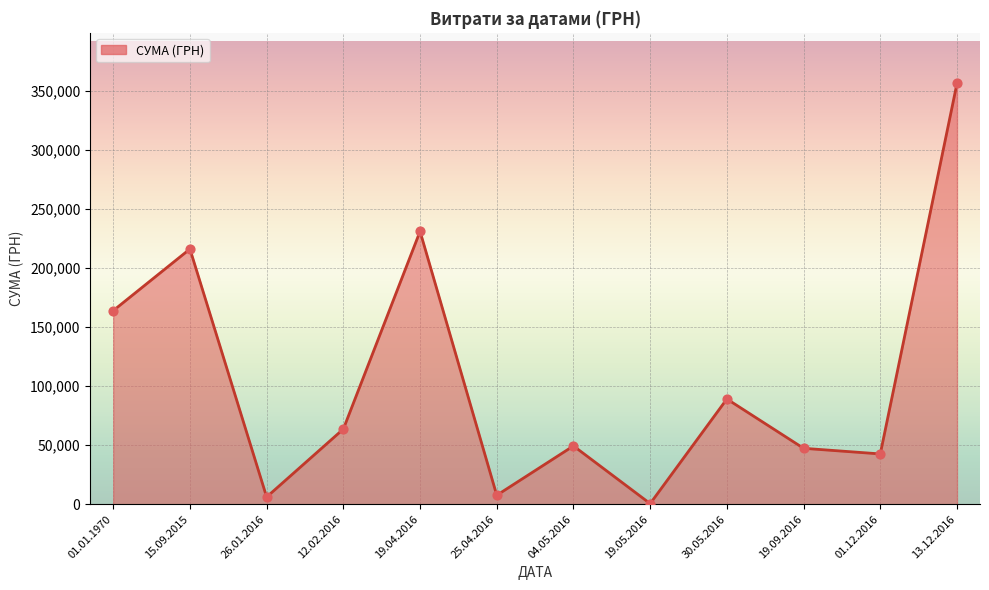

Which has a higher value, 15.09.2015 or 01.01.1970?

15.09.2015